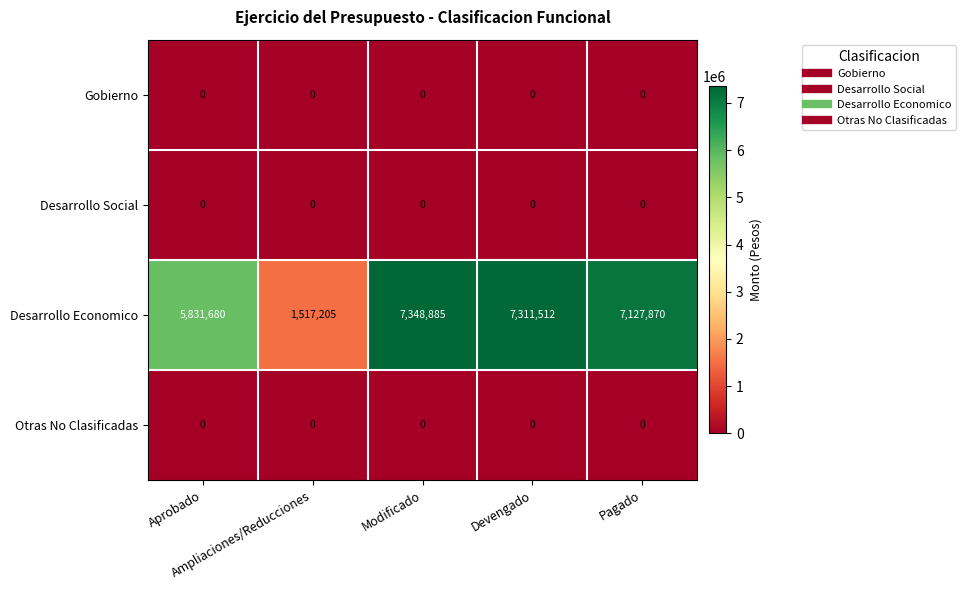

Which series has the largest total across all categories?

Desarrollo Economico